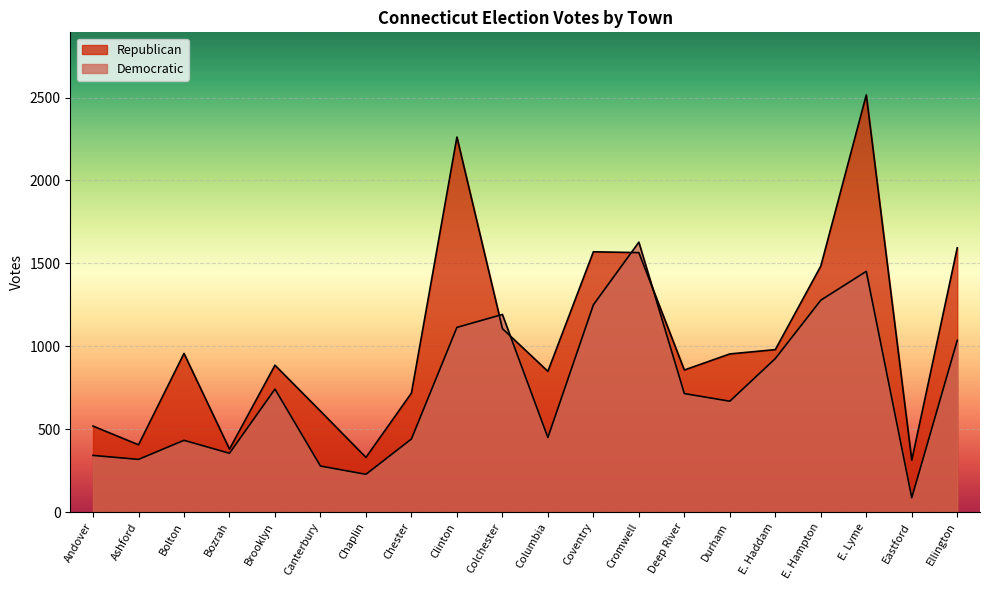

Is it true that Republican equals 609 at Canterbury?

True